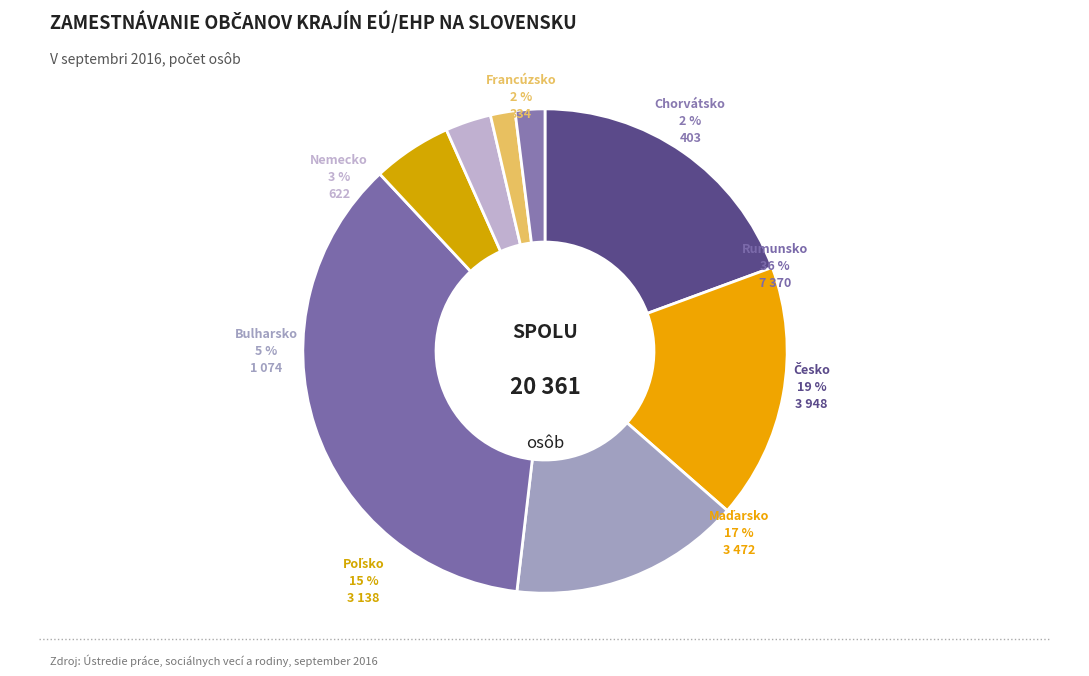

What is the largest slice in the pie chart?

Rumunsko